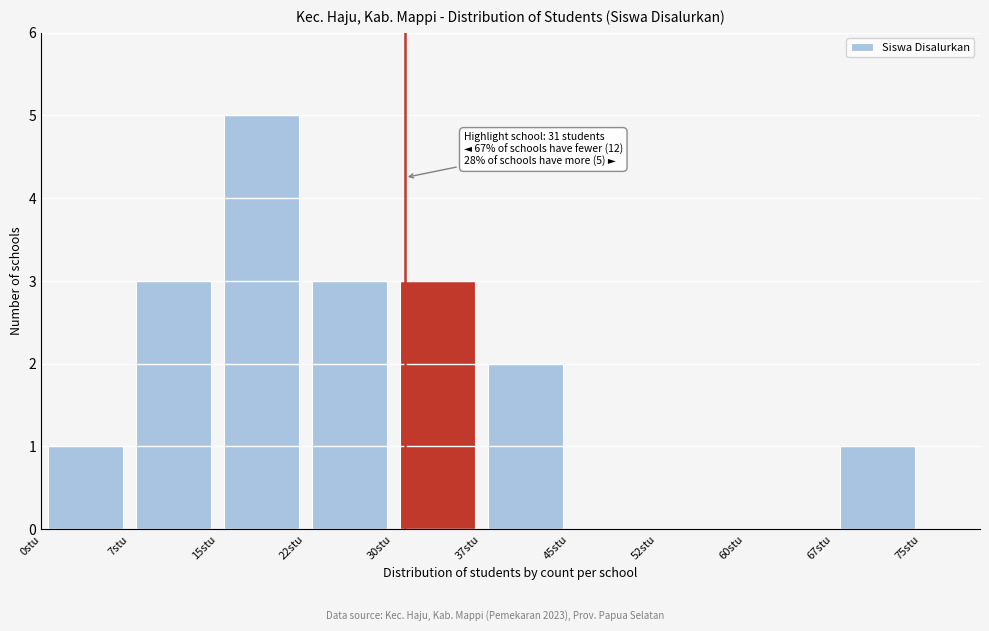

Over which range of the x-axis is the bar tallest?

15.0 to 22.5